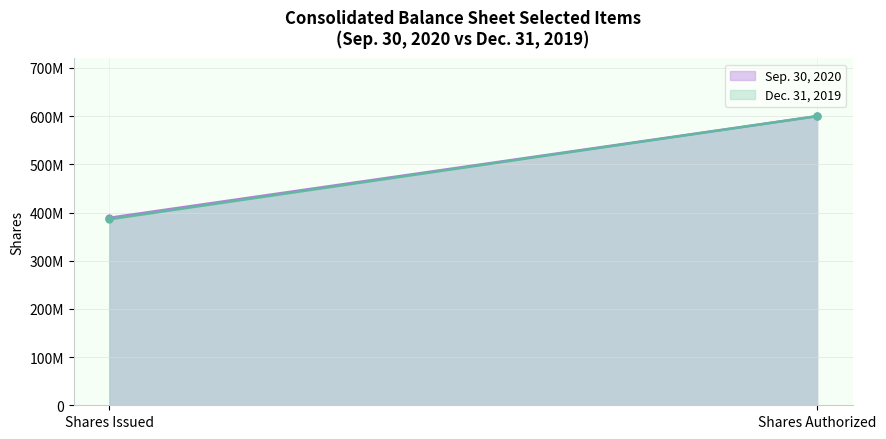

Does the chart have visible grid lines?

Yes